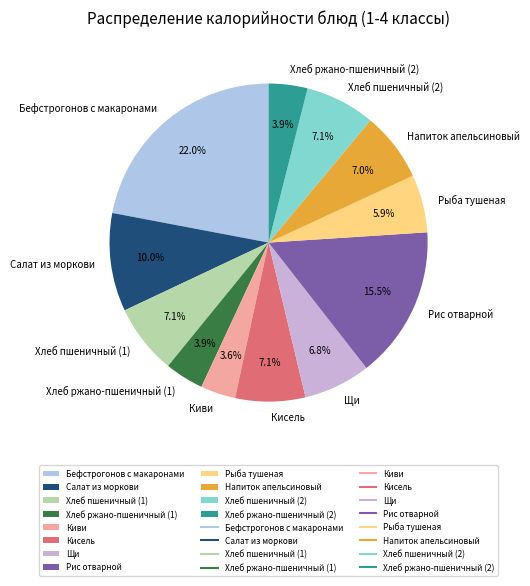

What percentage do Хлеб пшеничный (2) and Кисель together represent?

14.2%